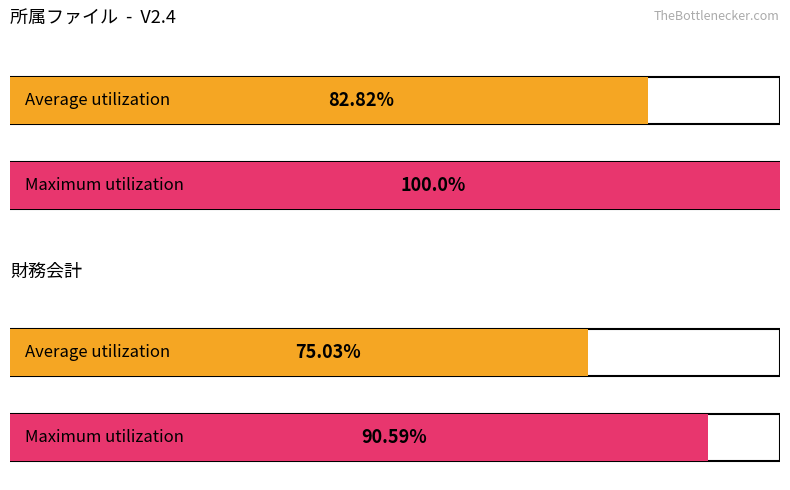

Is it true that Average utilization equals 5 at 室名称?

False